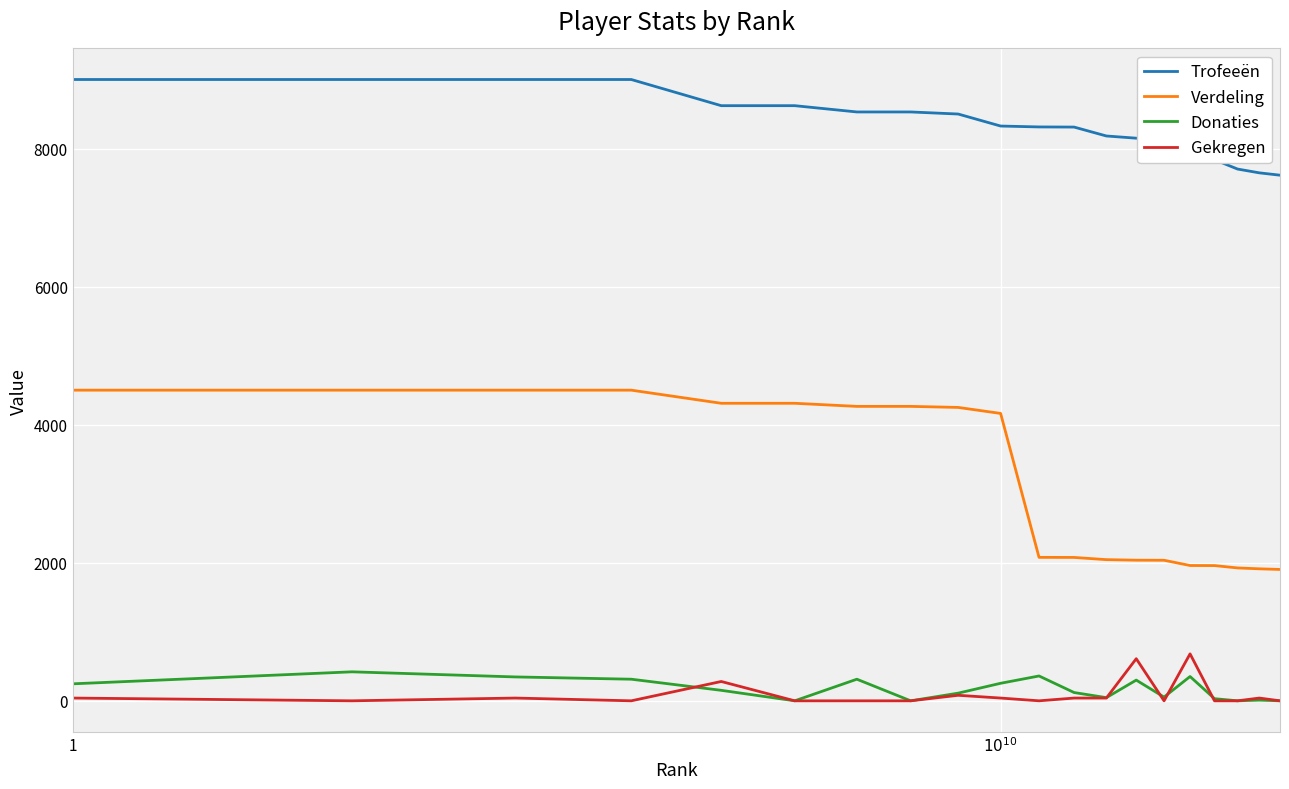

Which series has the largest total across all categories?

Trofeeën